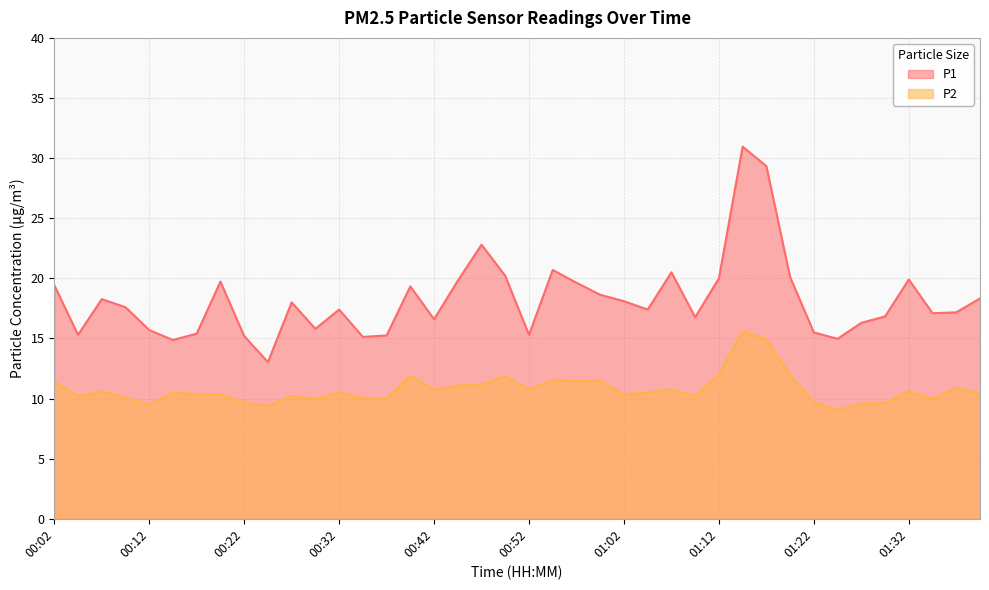

Where is the first local minimum for P2?

00:04